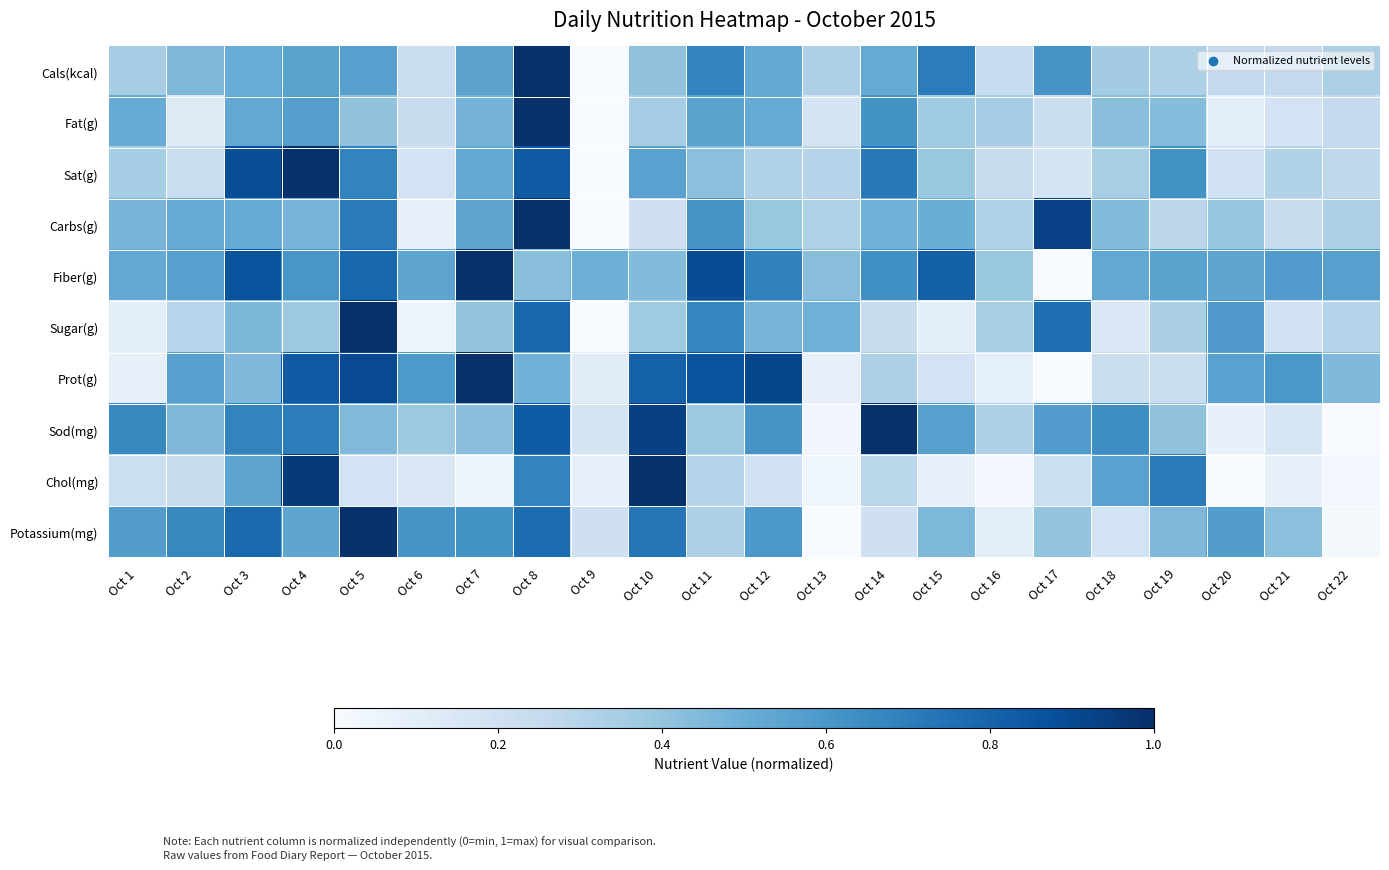

Which has a higher value, Oct 19 or Oct 5?

Oct 5